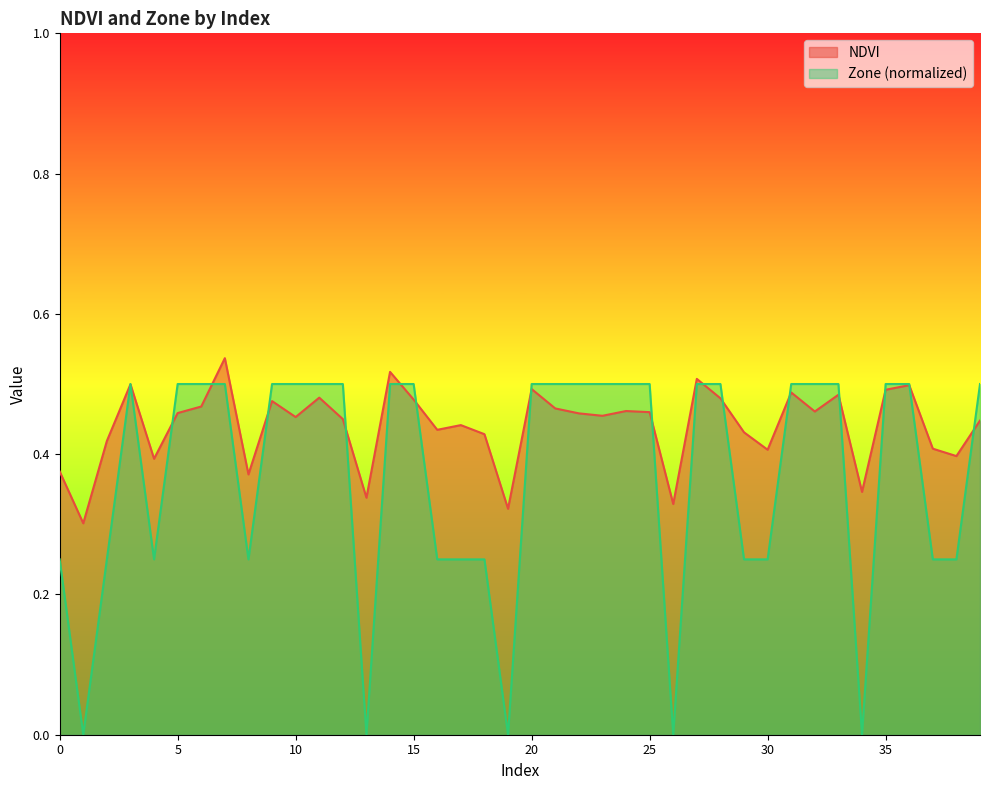

What is the sum of the Zone values at 18 and 8?

0.5